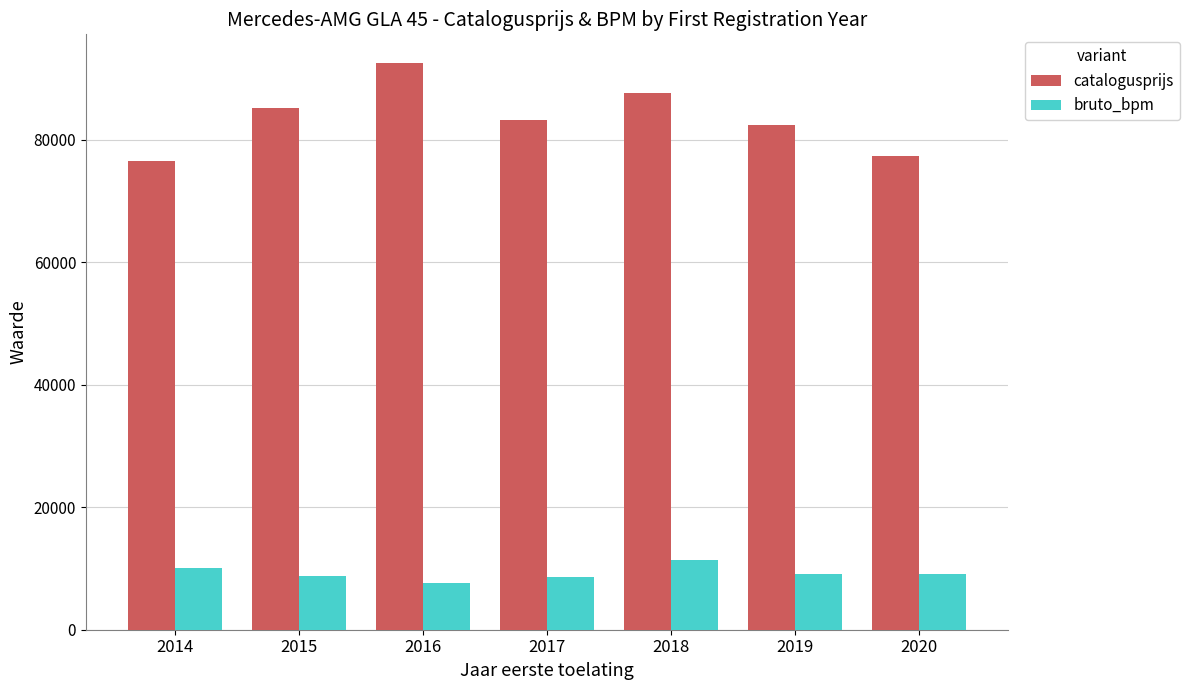

What is the greatest value displayed?

92602